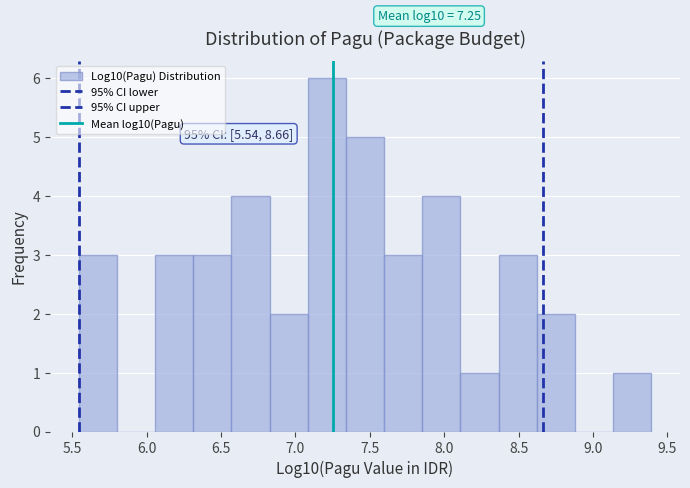

Which range on the x-axis has the tallest bar?

7.10 to 7.35